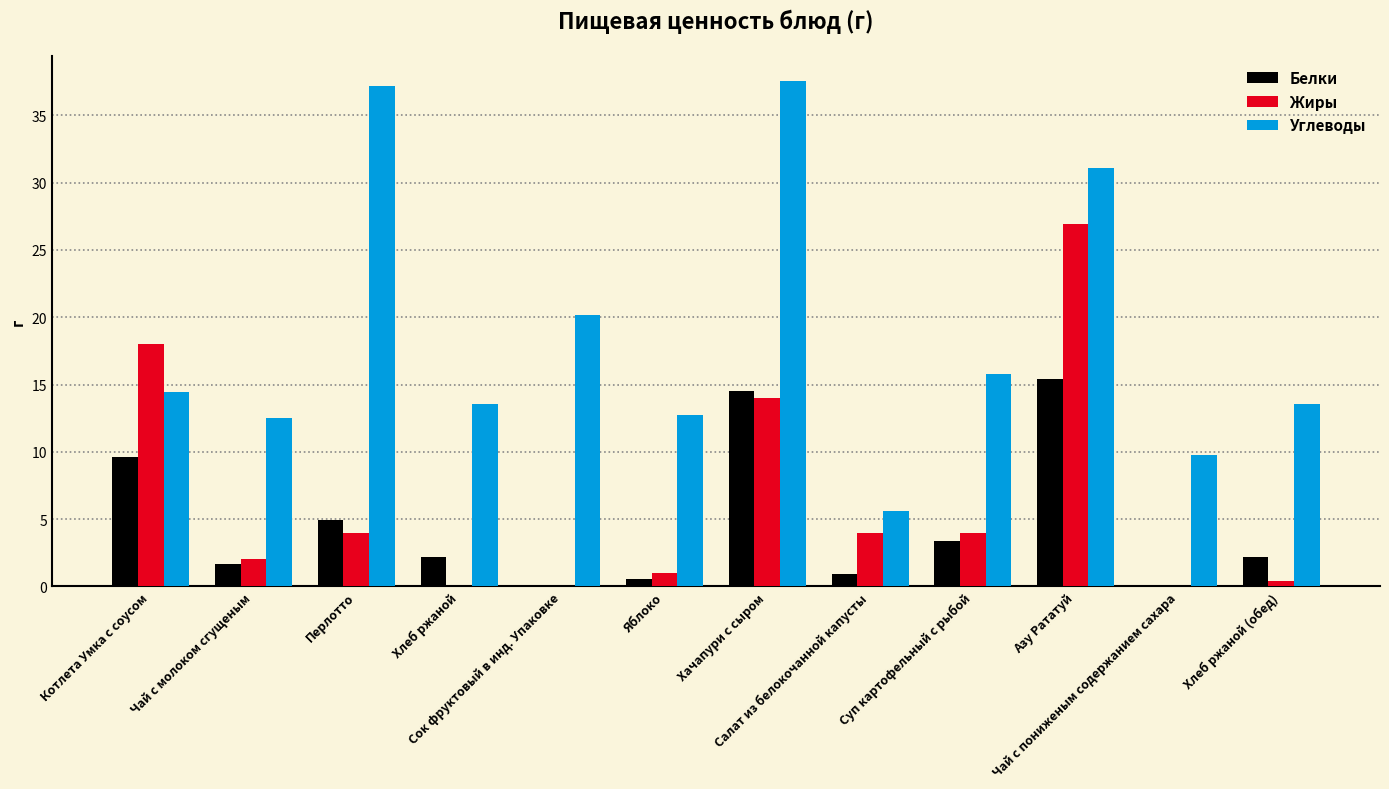

Between Суп картофельный с рыбой and Азу Рататуй, which series saw the biggest shift?

Жиры